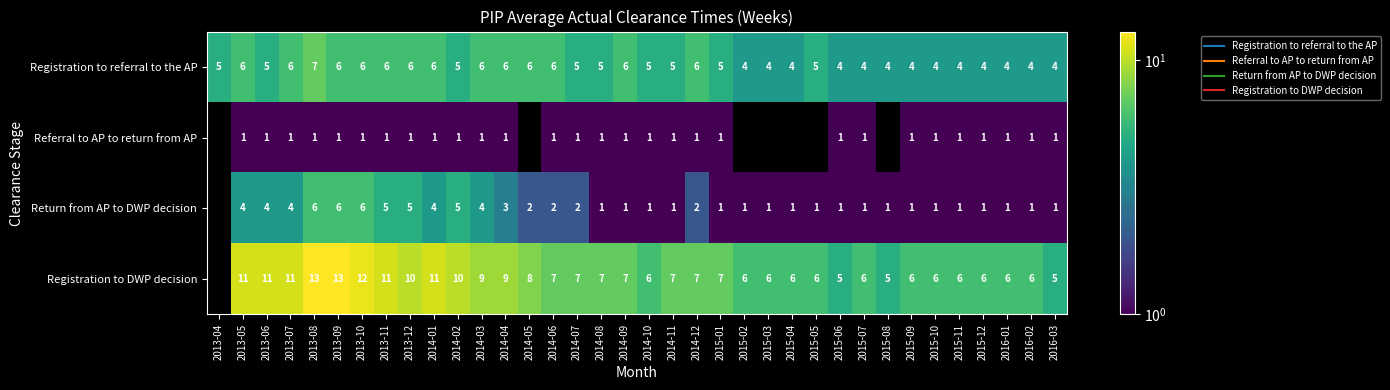

The value of Referral to AP to return from AP at 2016-03 is 1.0. True or false?

True